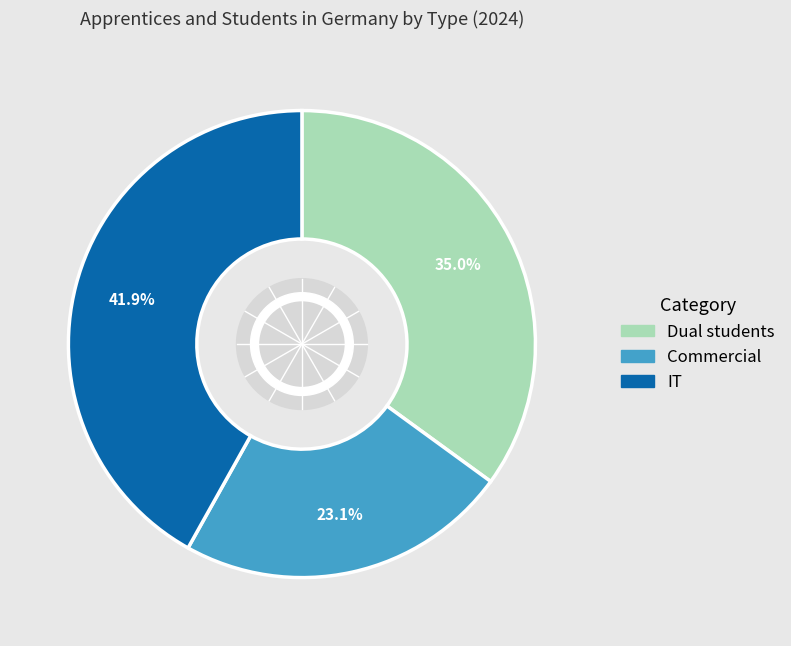

To the nearest percent, what portion does Commercial represent?

23%